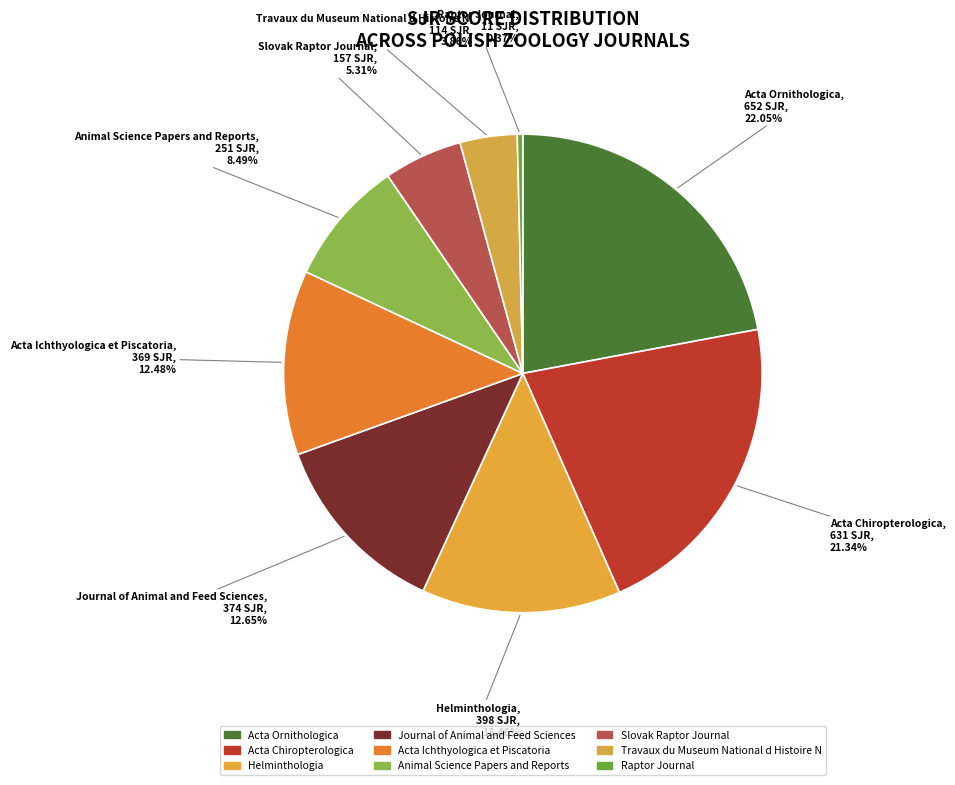

To the nearest percent, what is the difference between the largest and smallest slice percentages?

22%